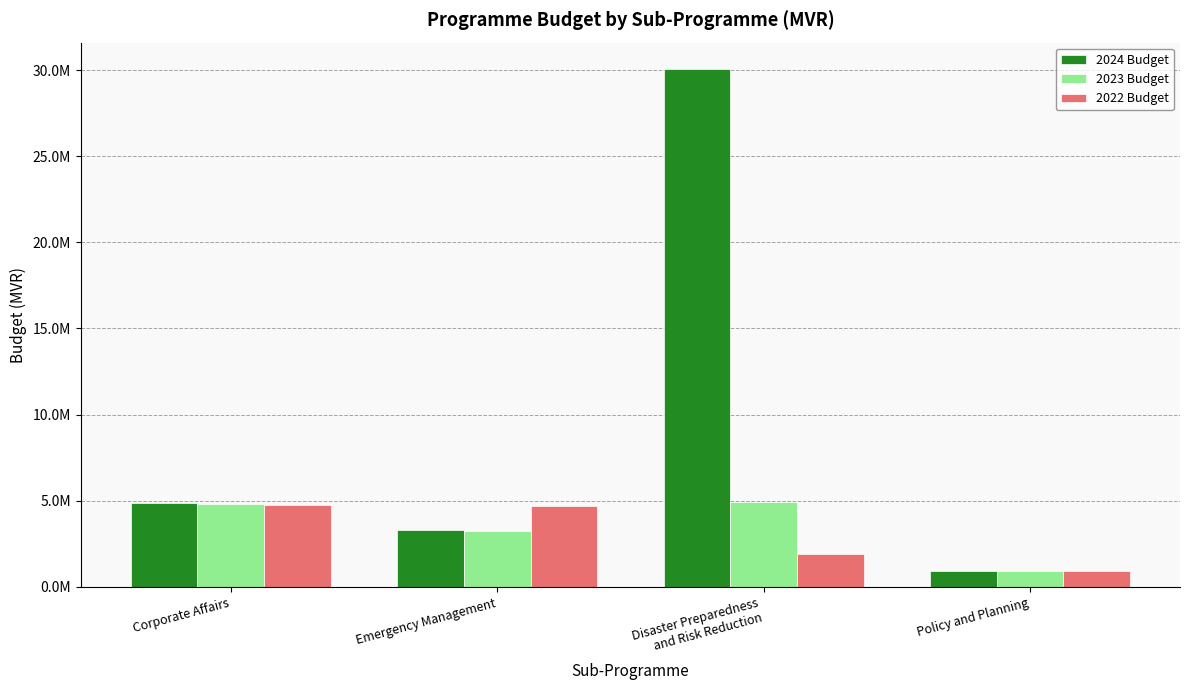

What are all the series names shown in the legend?

2024 Budget, 2023 Budget, 2022 Budget